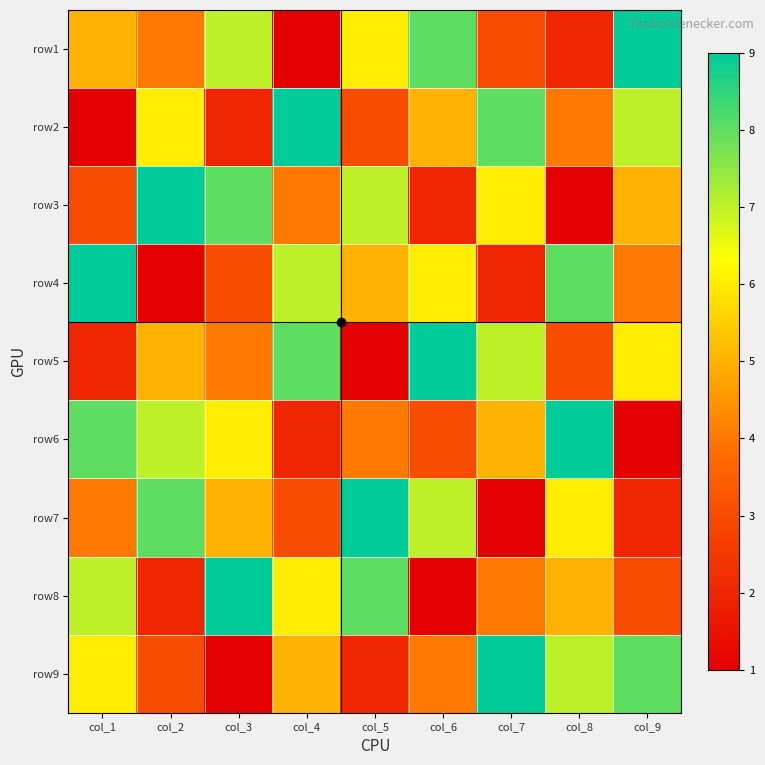

List the series in order of their peak value, lowest first.

row1, row2, row3, row4, row5, row6, row7, row8, row9